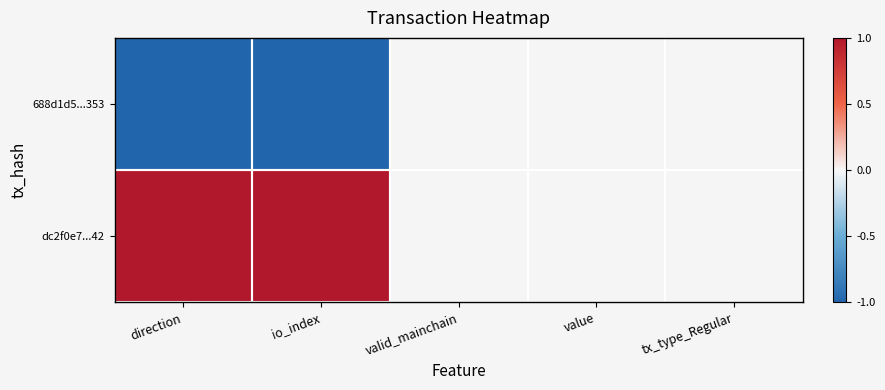

At valid_mainchain, list the series in order from largest to smallest.

688d1d5...353, dc2f0e7...42